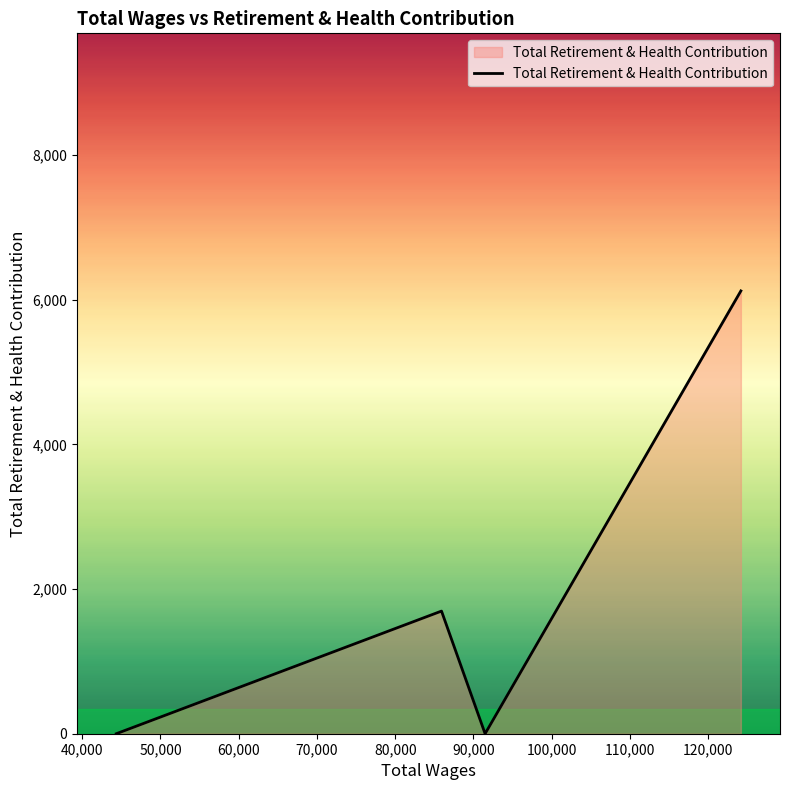

What is the maximum value shown in the chart?

6120